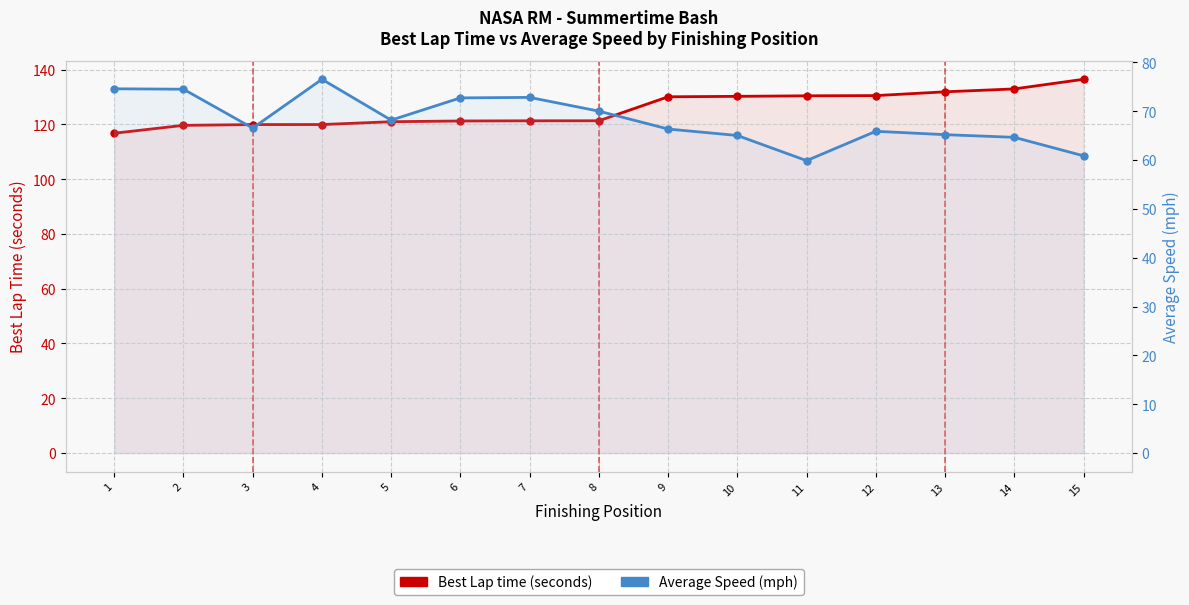

What is the average value of the Average Speed (mph) series?

68.3